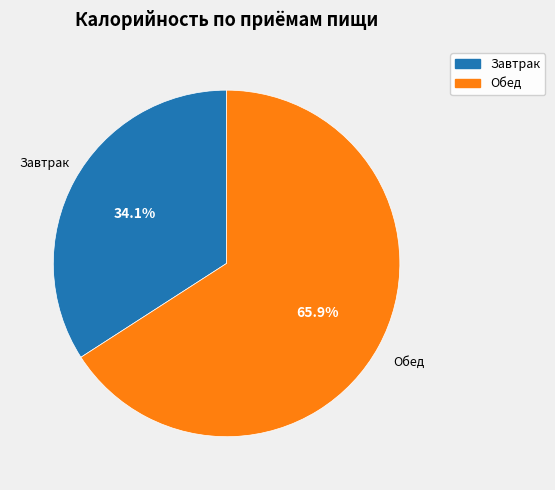

What percentage is NOT represented by Завтрак?

65.9%